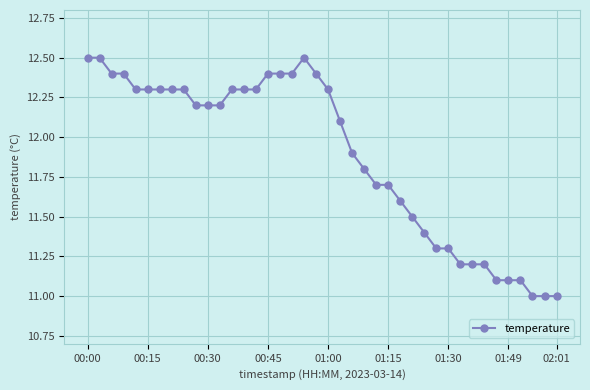

What is the smallest value displayed?

11.0